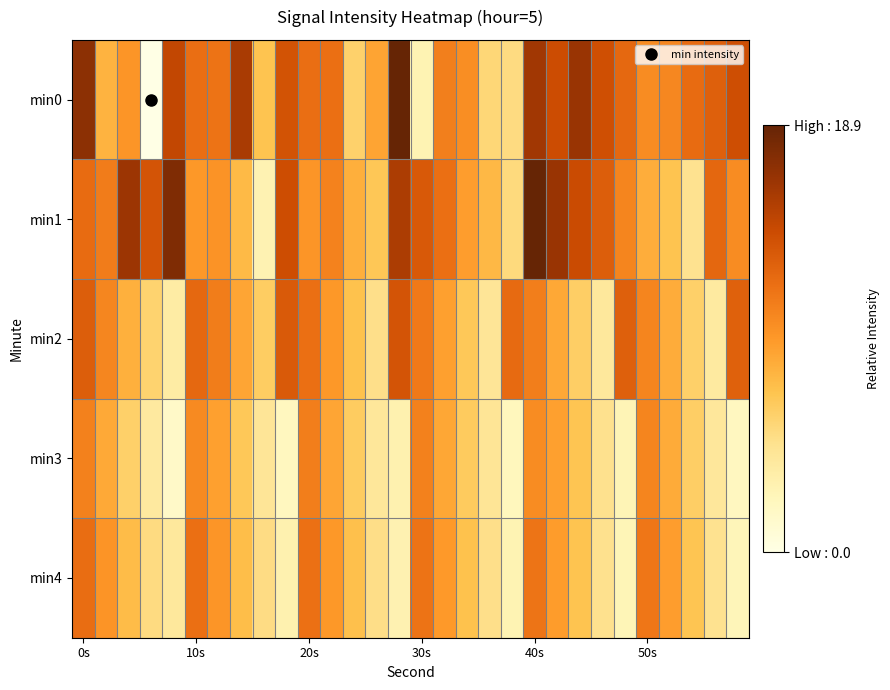

Which category has the highest value across all series?

14